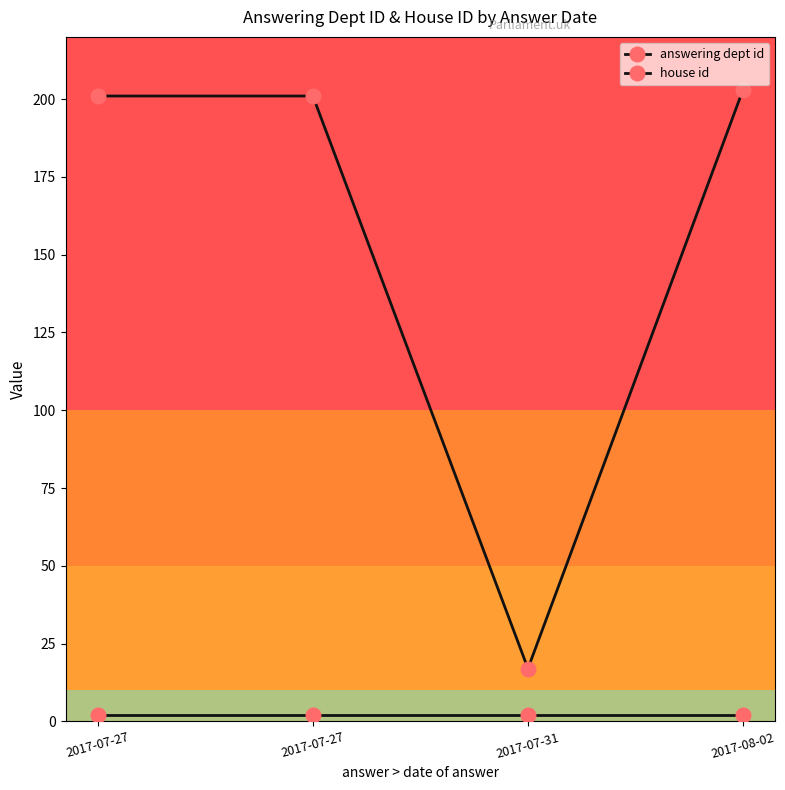

Reading right to left, what are all the values shown in this chart?

answering dept id: 2017-08-02=203	2017-07-31=17	2017-07-27=201	2017-07-27=201
house id: 2017-08-02=2	2017-07-31=2	2017-07-27=2	2017-07-27=2